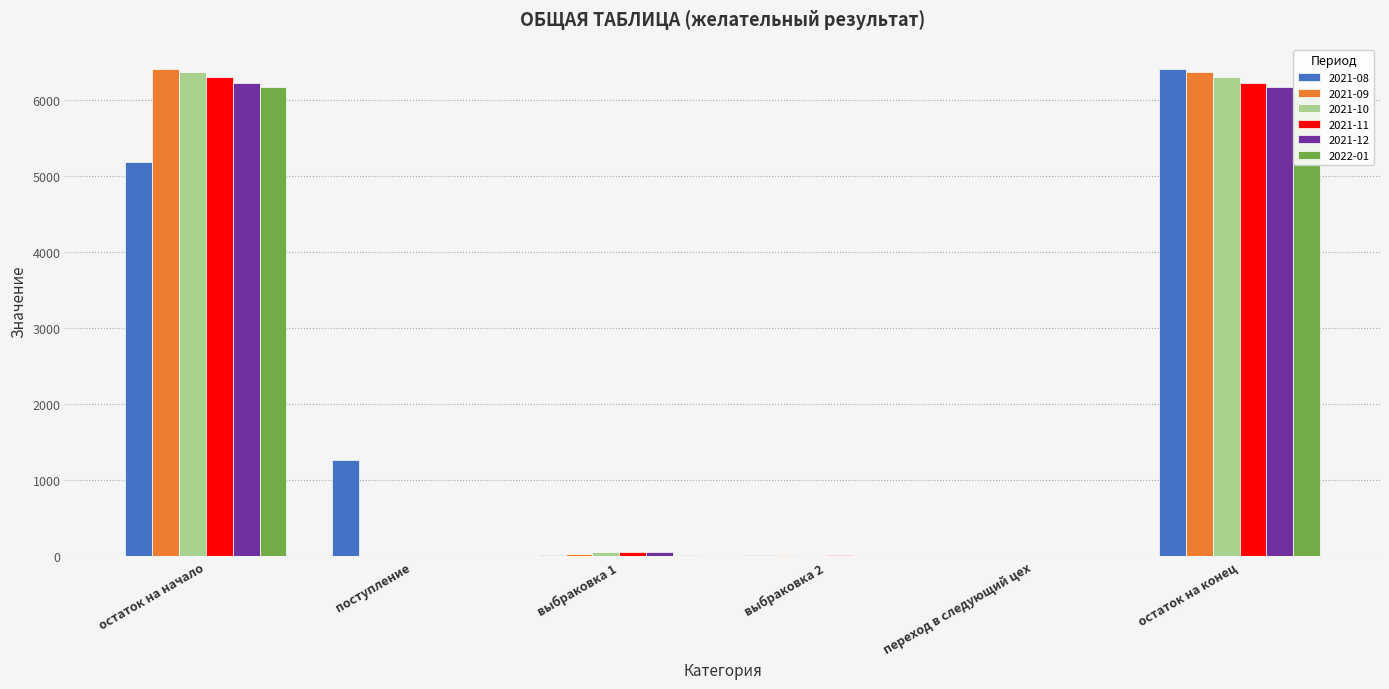

Which series changed the most between поступление and остаток на конец?

2021-09